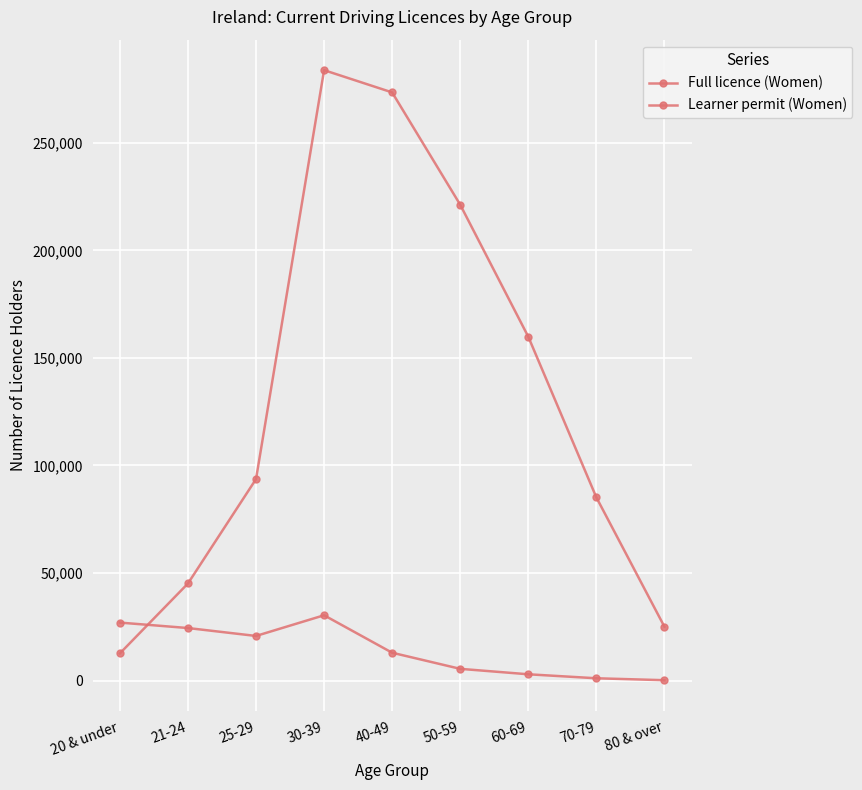

Does the chart have visible grid lines?

Yes